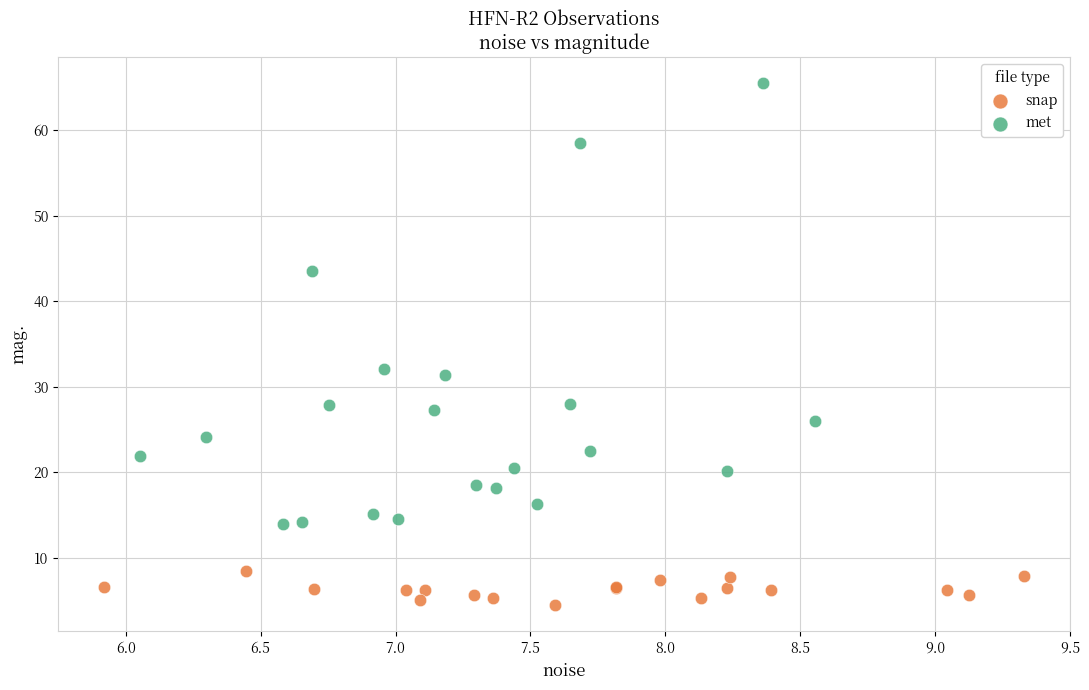

Which series reaches the minimum Y coordinate?

snap